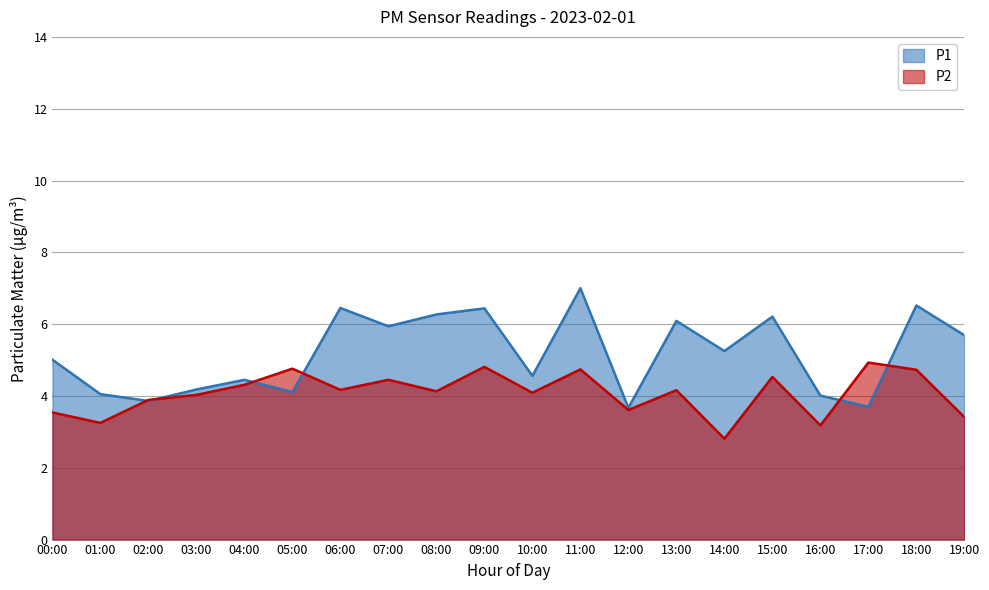

True or false: P2 has more than 0 points higher than both neighbors.

True